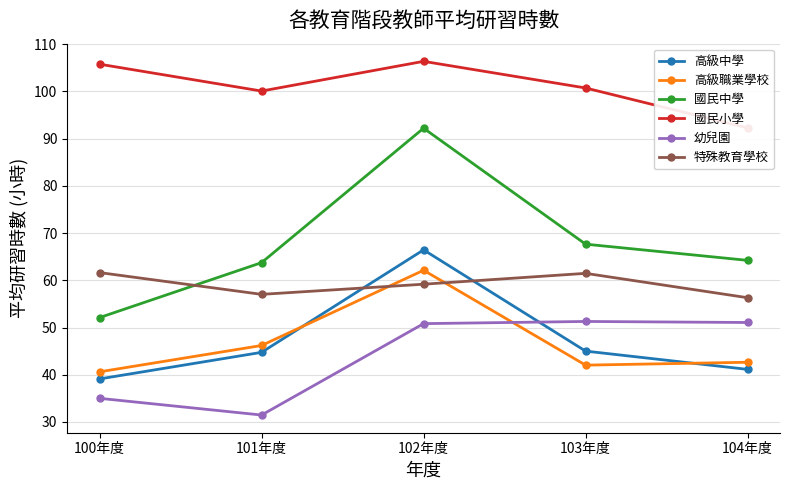

How many interior local peaks does the 幼兒園 series have?

1